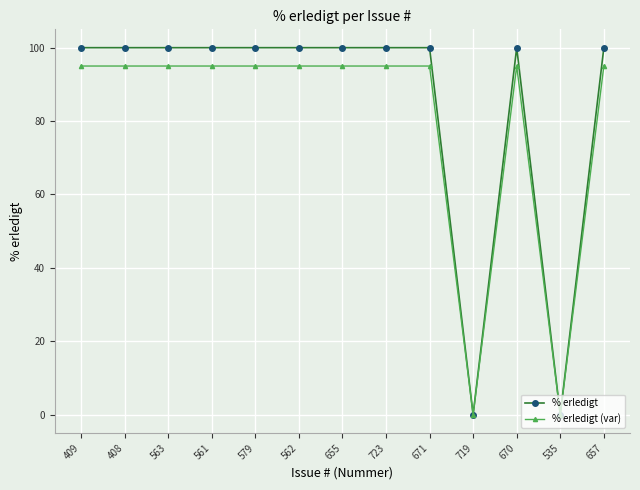

What is the maximum value shown in the chart?

100